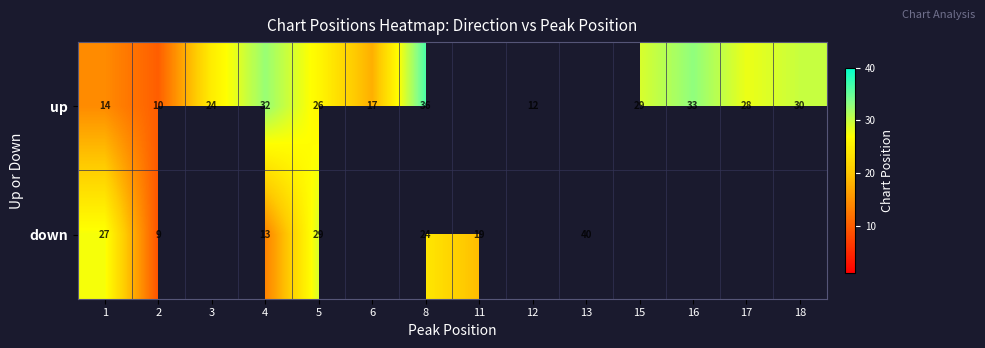

What is the minimum value for row_1?

9.0